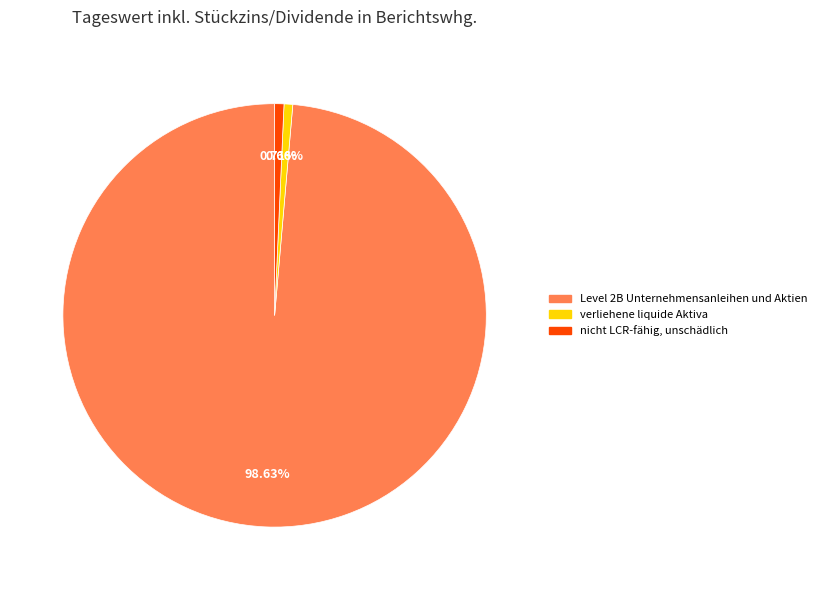

The verliehene liquide Aktiva slice represents 7% of the pie. True or false?

False